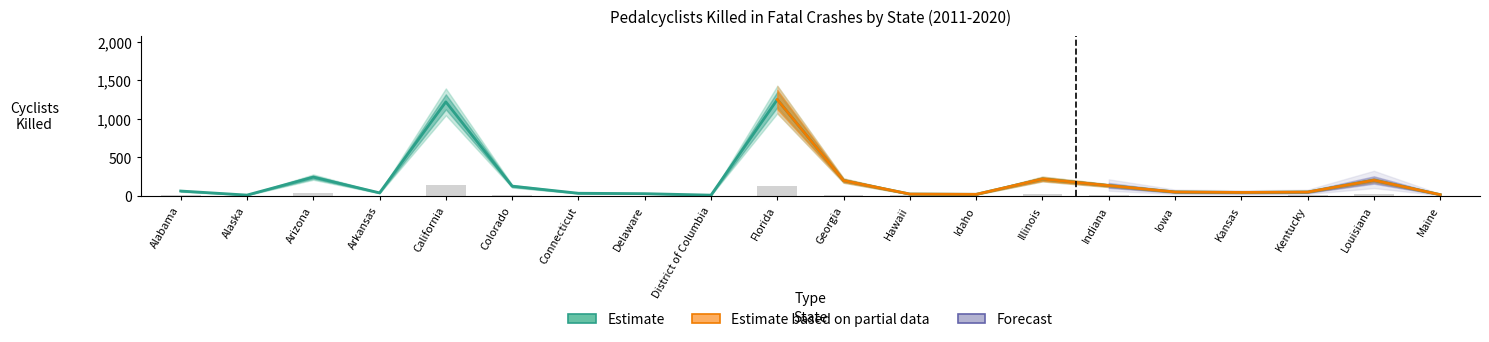

What is the label of the 11th bar from the right?

Florida